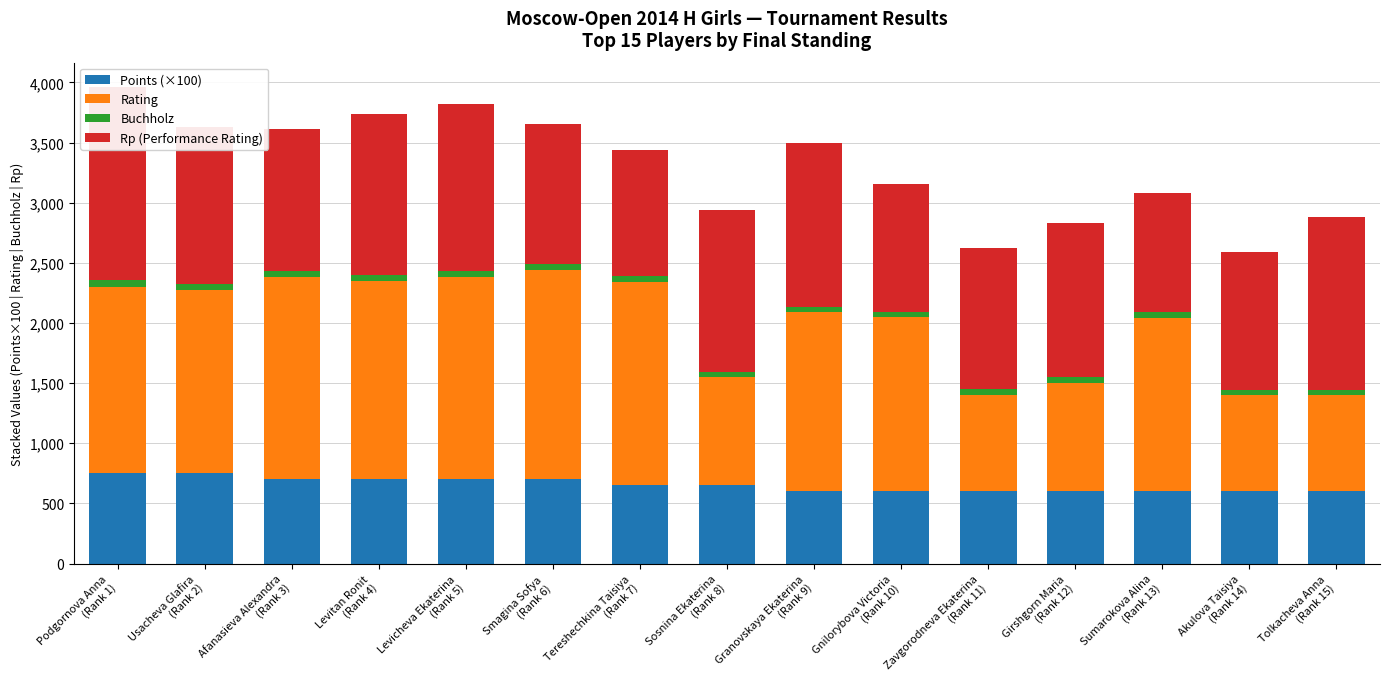

How many groups of bars are there?

15